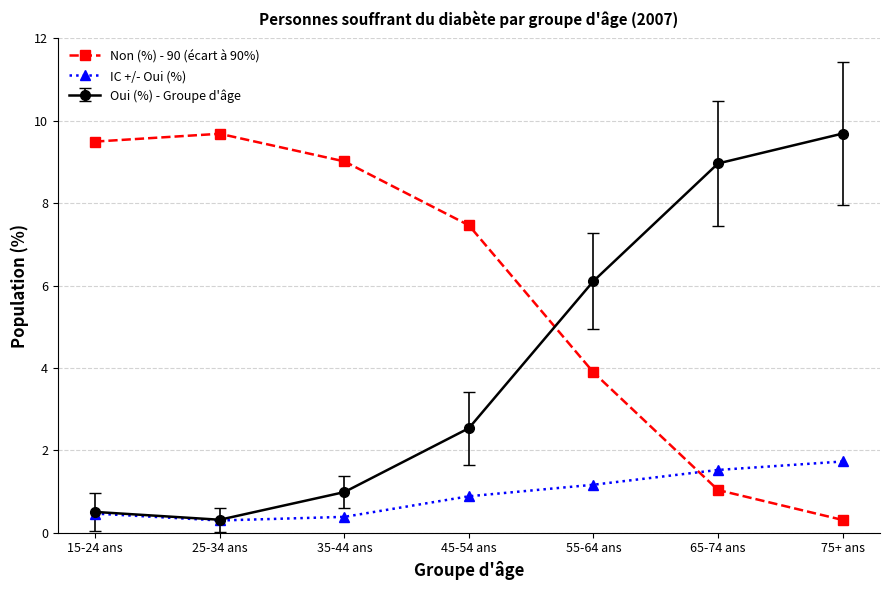

Where is the first local minimum for Oui (%) - Groupe d'âge?

25-34 ans